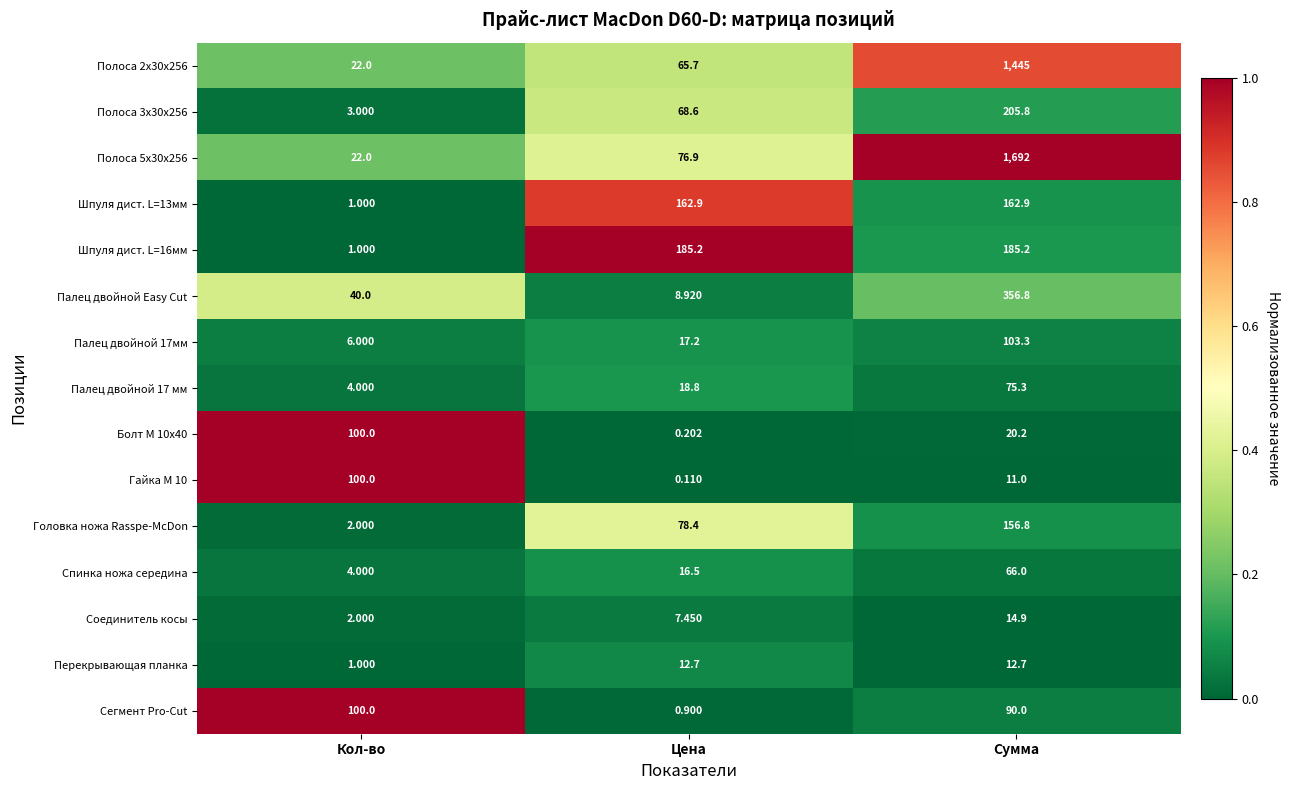

Where is Перекрывающая планка nearest to the value 6?

Кол-во